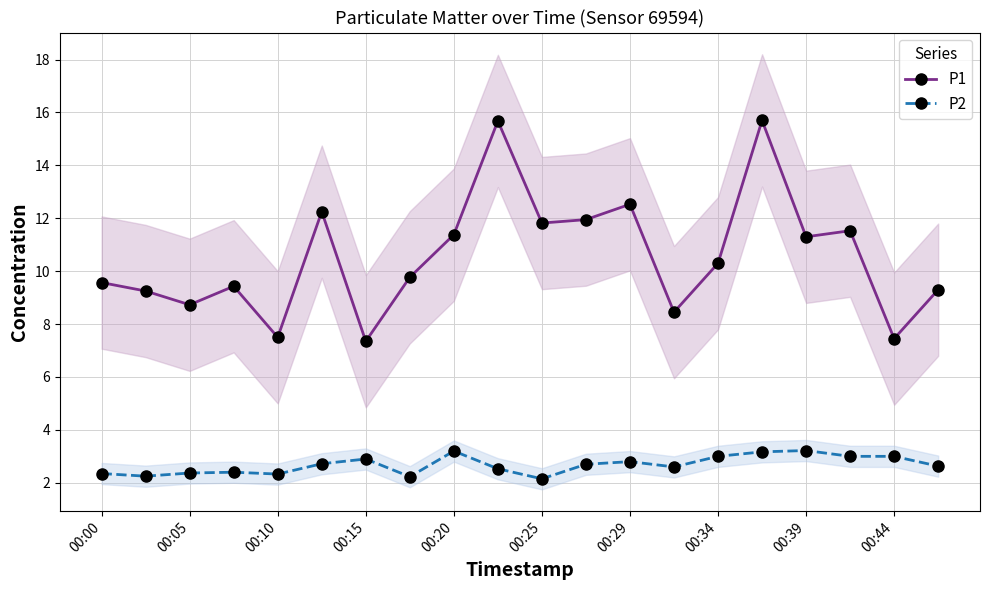

What is the difference between the maximum and minimum values in the P1 series?

8.3